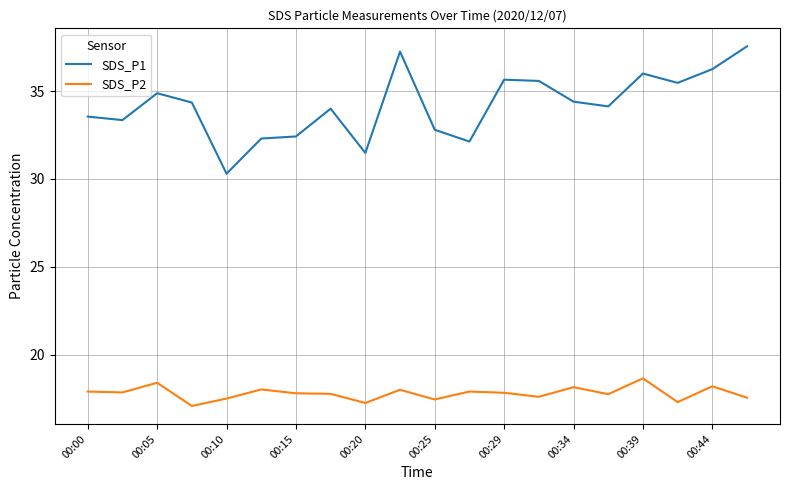

What is the difference between the maximum and minimum values in the SDS_P2 series?

1.6